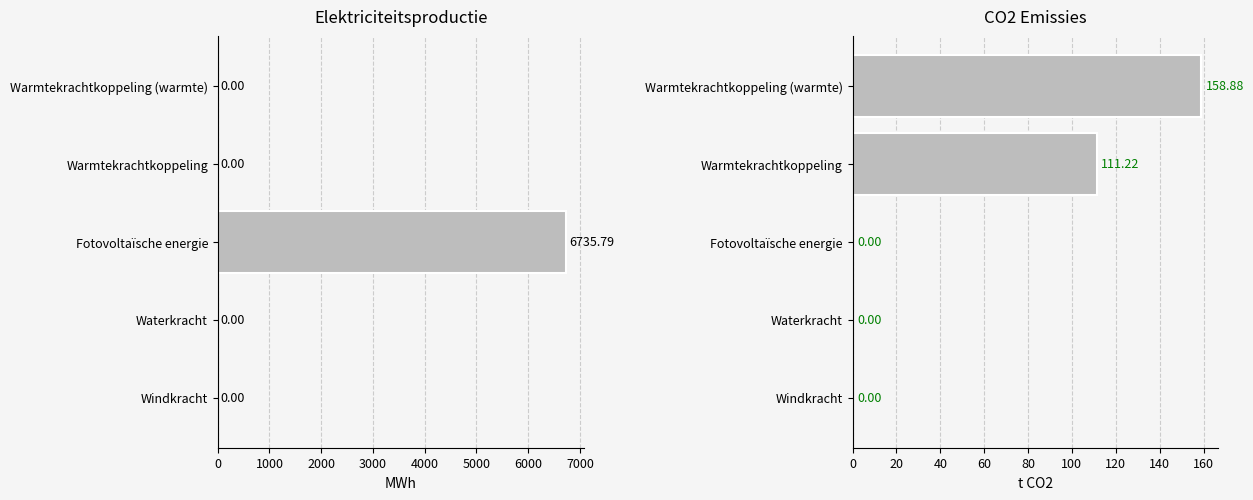

What is the average value of the Hernieuwbare elektriciteitsproductie series?

1347.2